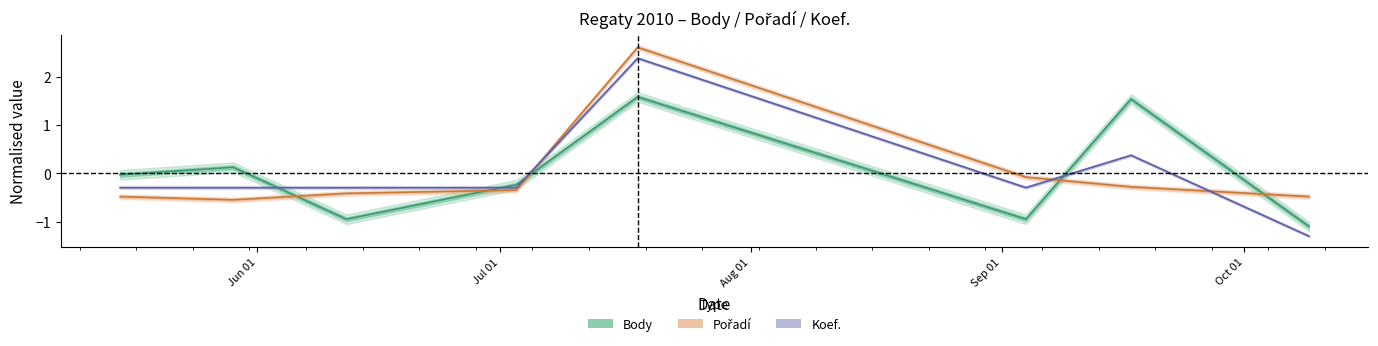

Is the value of Koef. at 2010-09-17 greater than the value of Body at 2010-05-29?

Yes